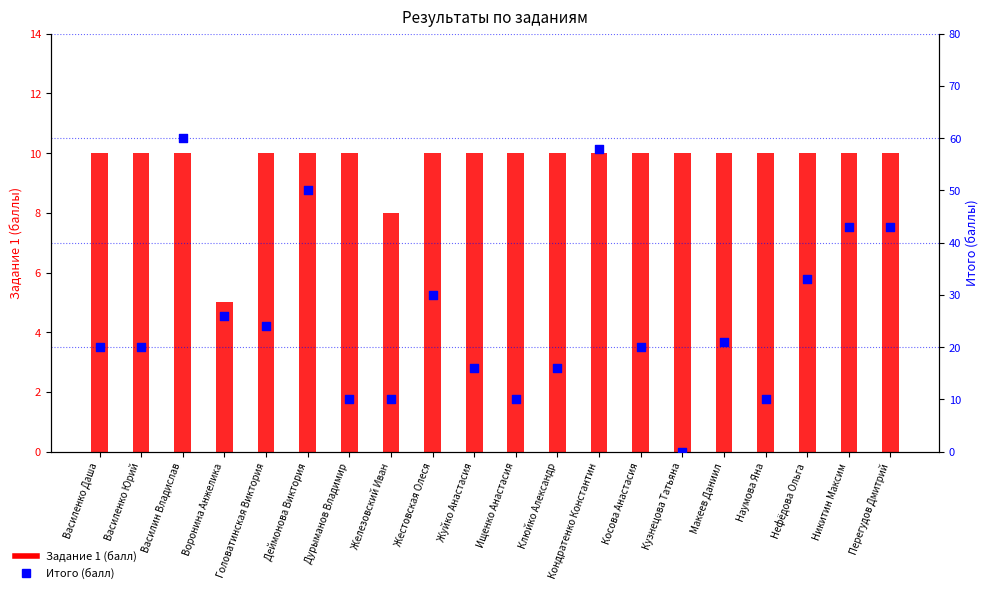

Which series reaches the maximum Y coordinate?

Итого